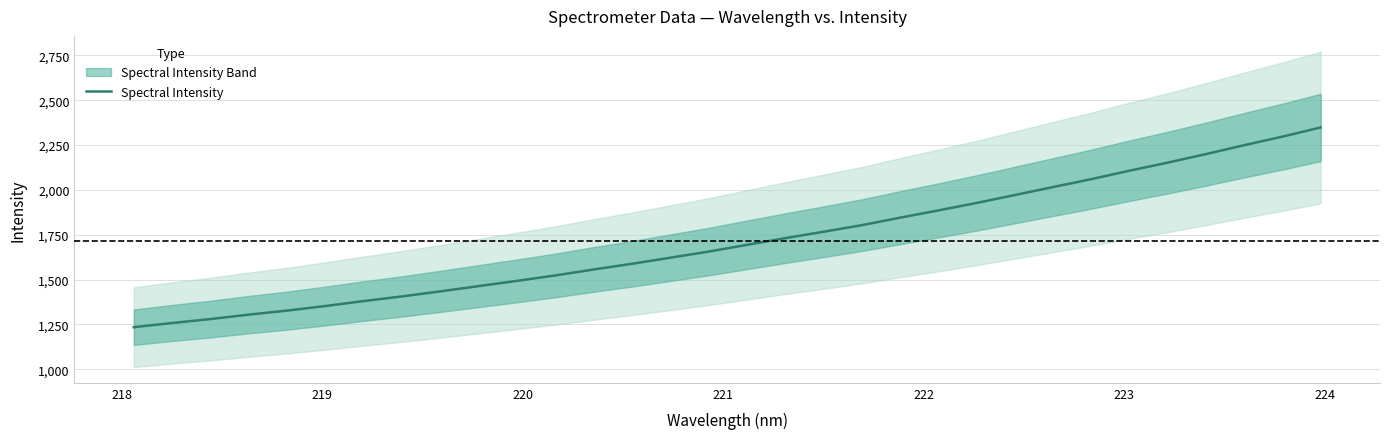

What is the value of the 16th point from the left?

1655.8